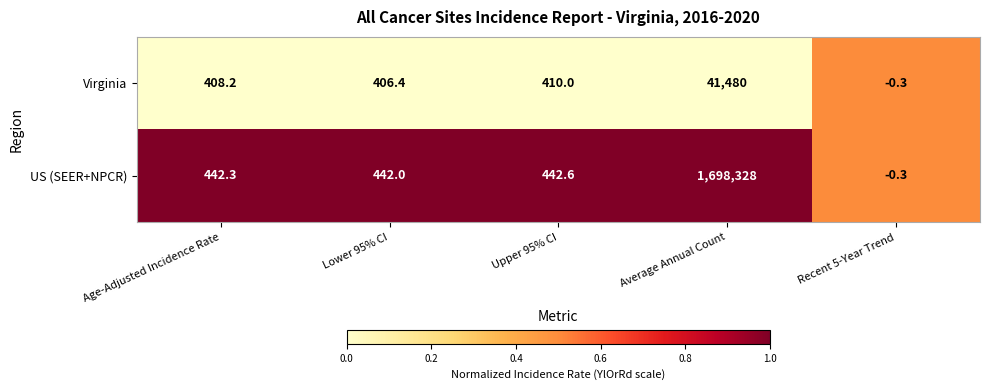

Between Age-Adjusted Incidence Rate and Upper 95% CI, which series saw the biggest shift?

Virginia